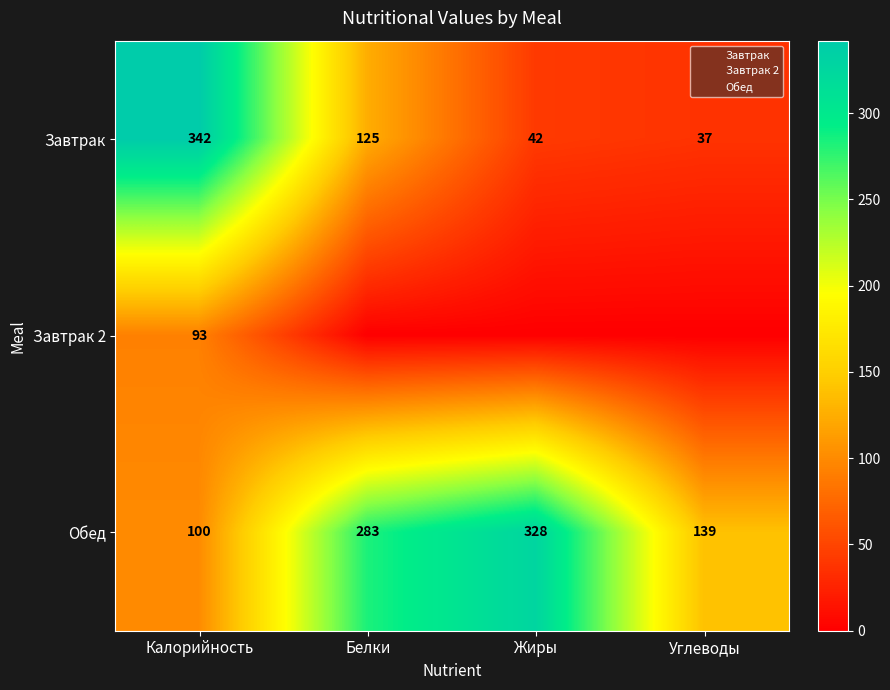

Is it true that Завтрак equals 52 at Углеводы?

False